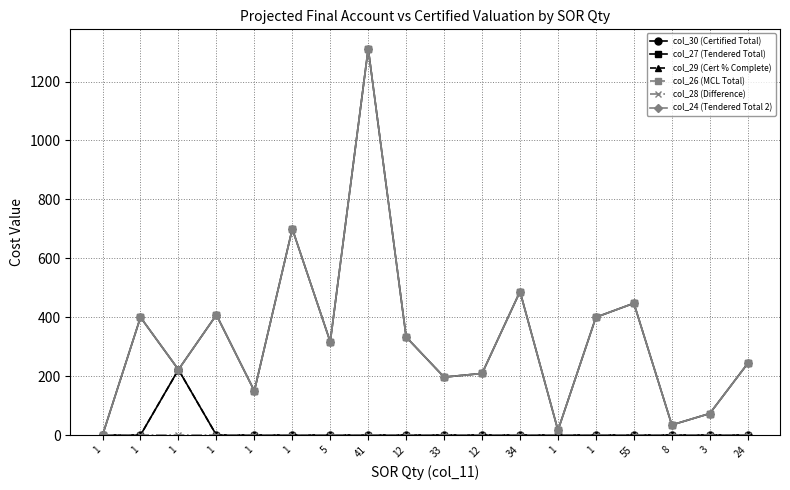

Is this an area chart (filled region under the line)?

No